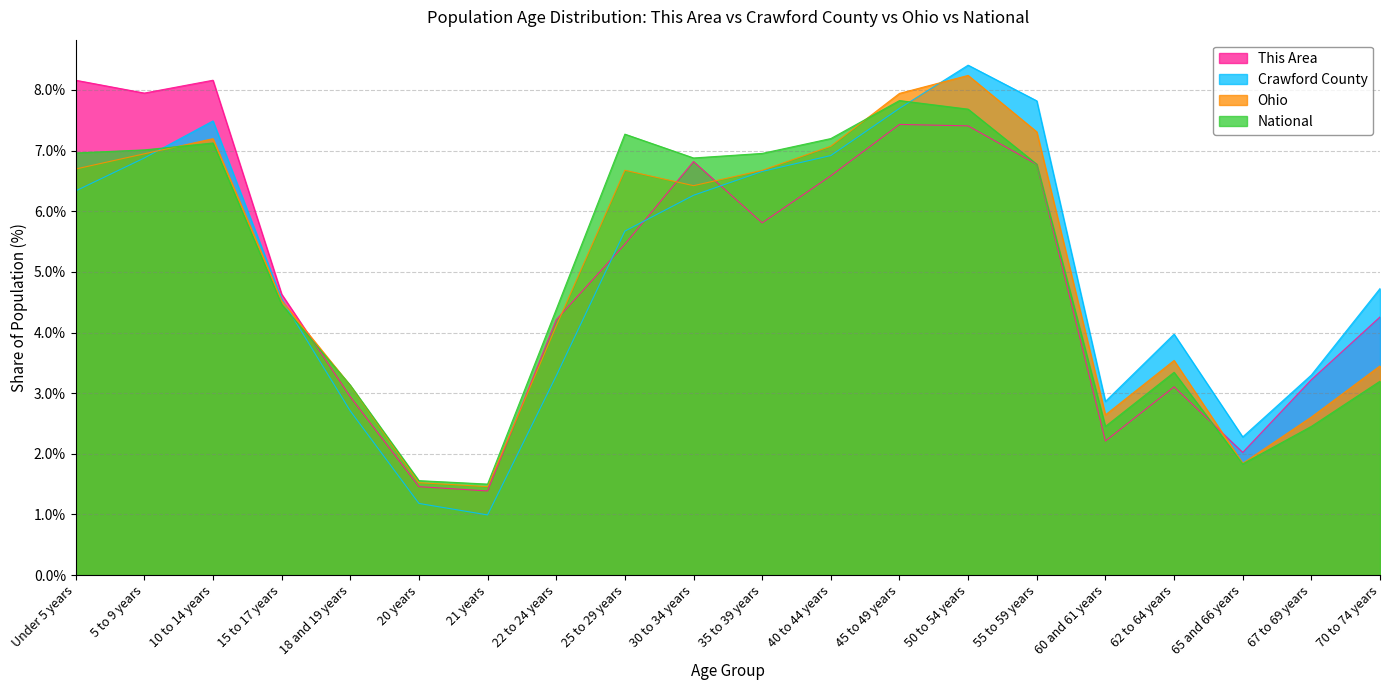

Reading left to right, transcribe all the data shown in this chart.

This Area: 8.2	7.9	8.2	4.6	2.9	1.5	1.4	4.2	5.5	6.8	5.8	6.6	7.4	7.4	6.8	2.2	3.1	2.0	3.2	4.3
Crawford County: 6.3	6.9	7.5	4.6	2.7	1.2	1.0	3.3	5.7	6.3	6.7	6.9	7.7	8.4	7.8	2.9	4.0	2.3	3.3	4.7
Ohio: 6.7	6.9	7.2	4.5	3.1	1.5	1.5	4.1	6.7	6.4	6.7	7.1	7.9	8.2	7.3	2.6	3.5	1.8	2.6	3.4
National: 7.0	7.0	7.1	4.5	3.1	1.6	1.5	4.4	7.3	6.9	7.0	7.2	7.8	7.7	6.8	2.5	3.3	1.8	2.5	3.2